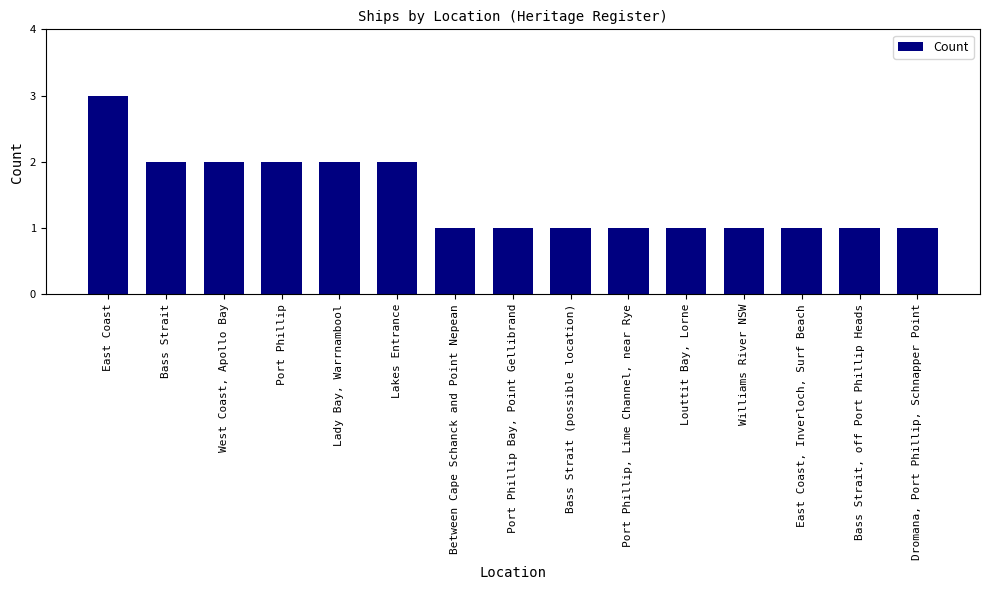

What is the minimum value shown in the chart?

1